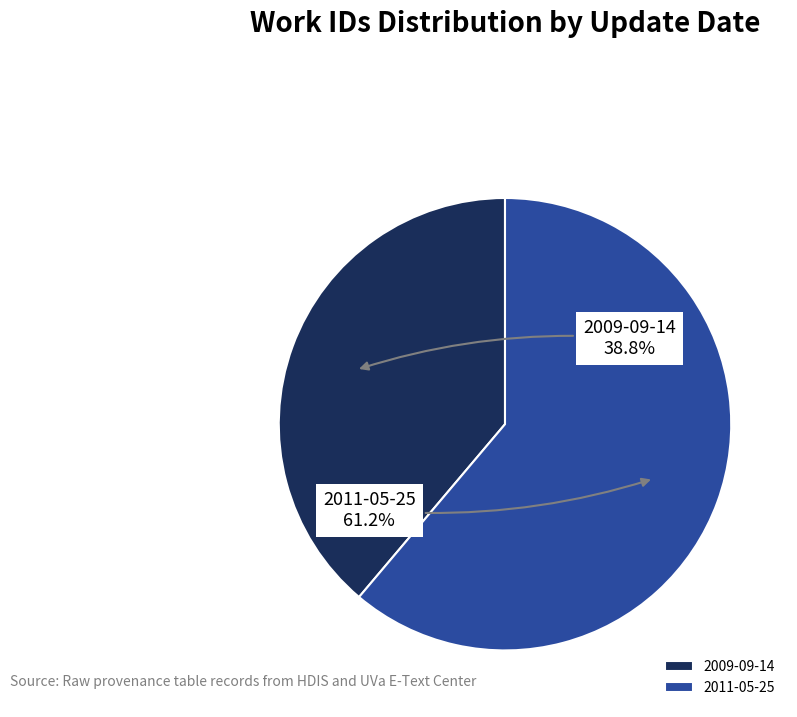

What is the ratio of the value at 2011-05-25 to the value at 2009-09-14?

1.6